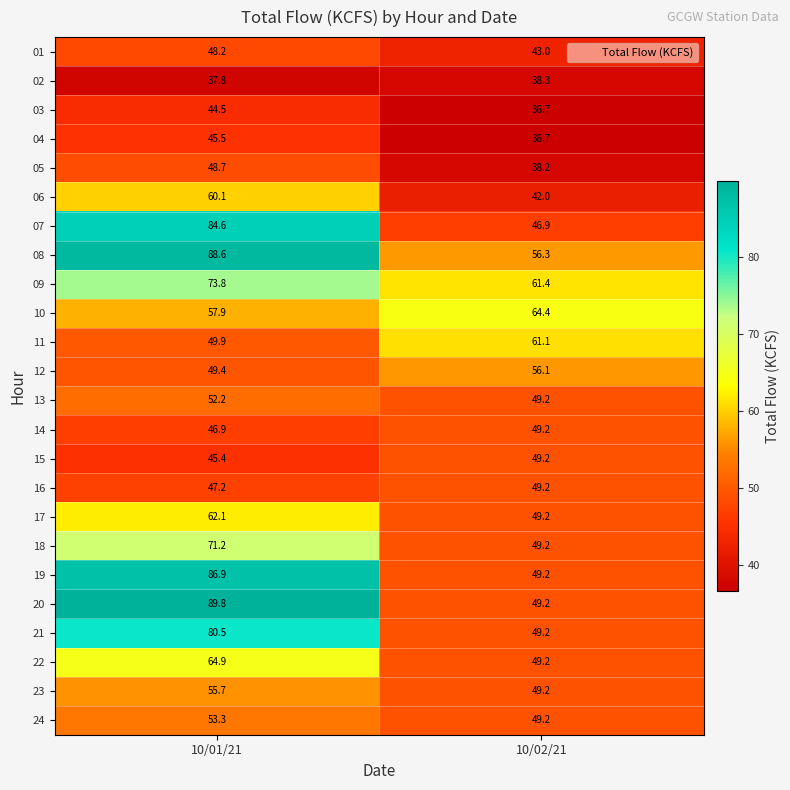

Where does the 04 series first go above 45?

10/01/21